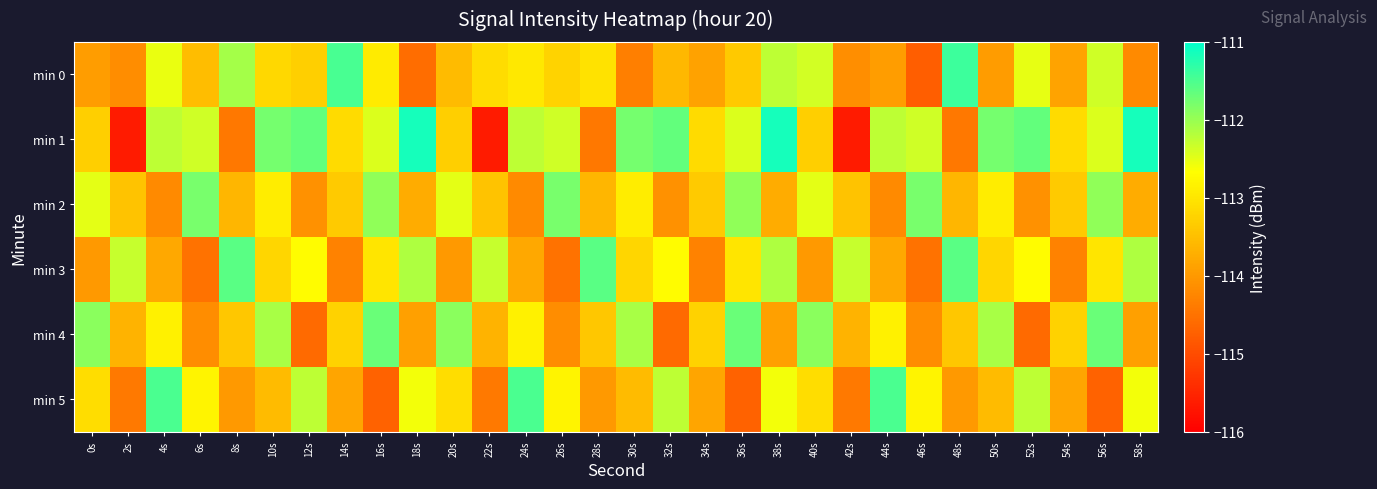

What is the difference between the highest and lowest values at 54s?

1.2